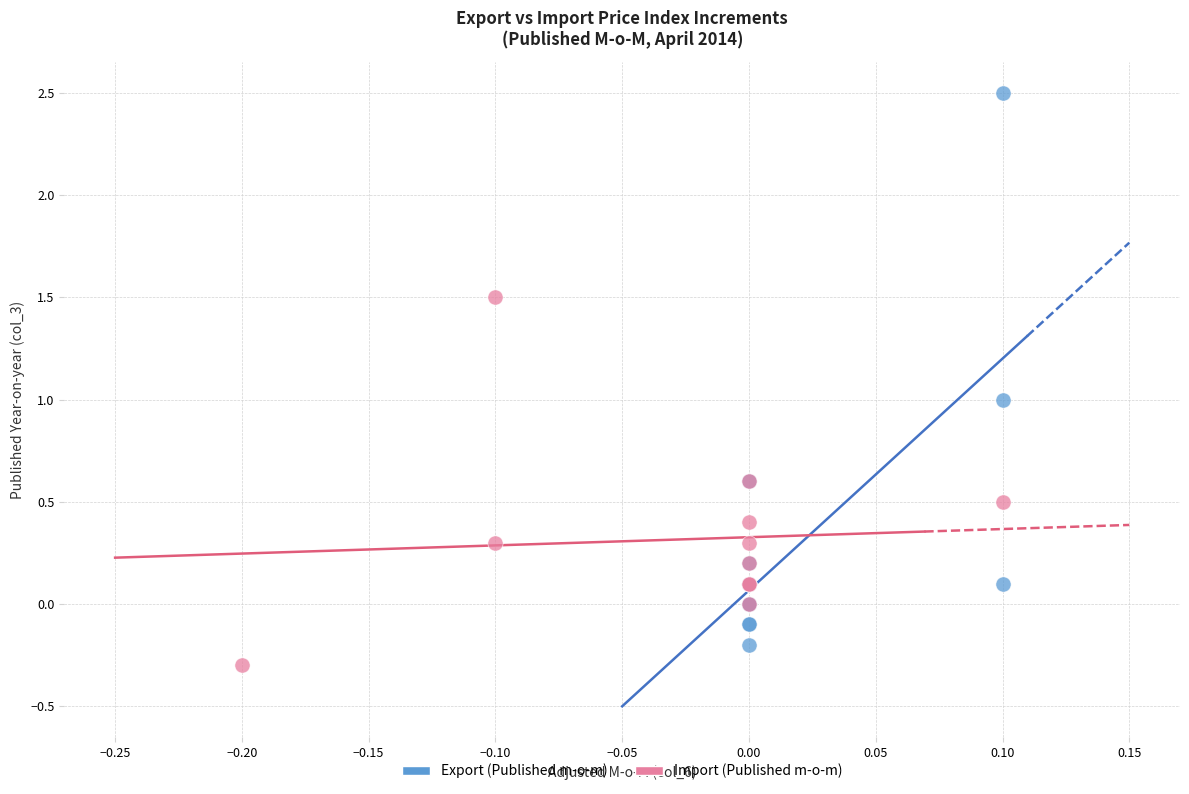

Which series reaches the maximum Y coordinate?

Export (Published m-o-m)